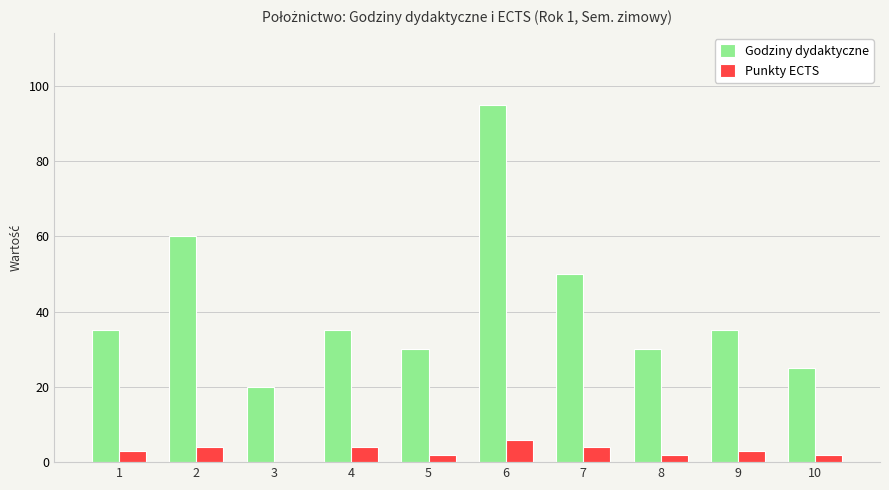

True or false: Godziny dydaktyczne has a value of 53 at 8.

False